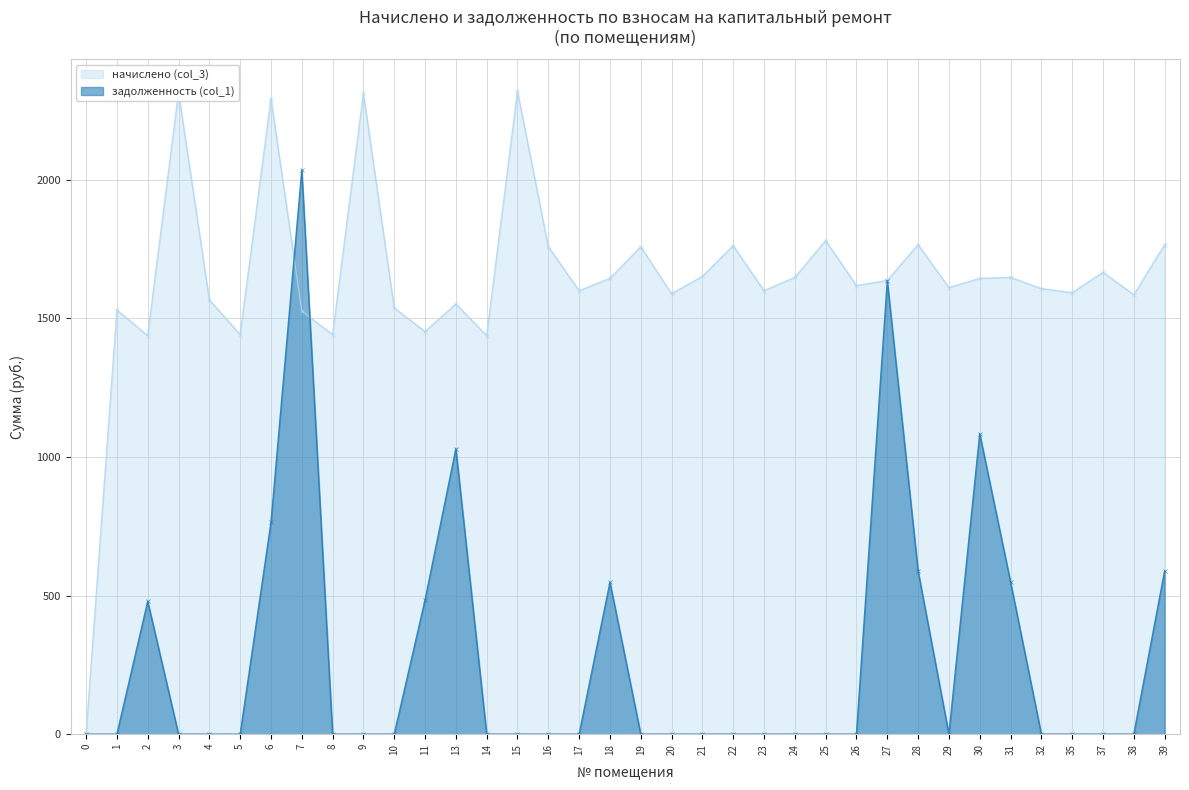

Between 3 and 39, which series saw the biggest shift?

задолженность (col_1)